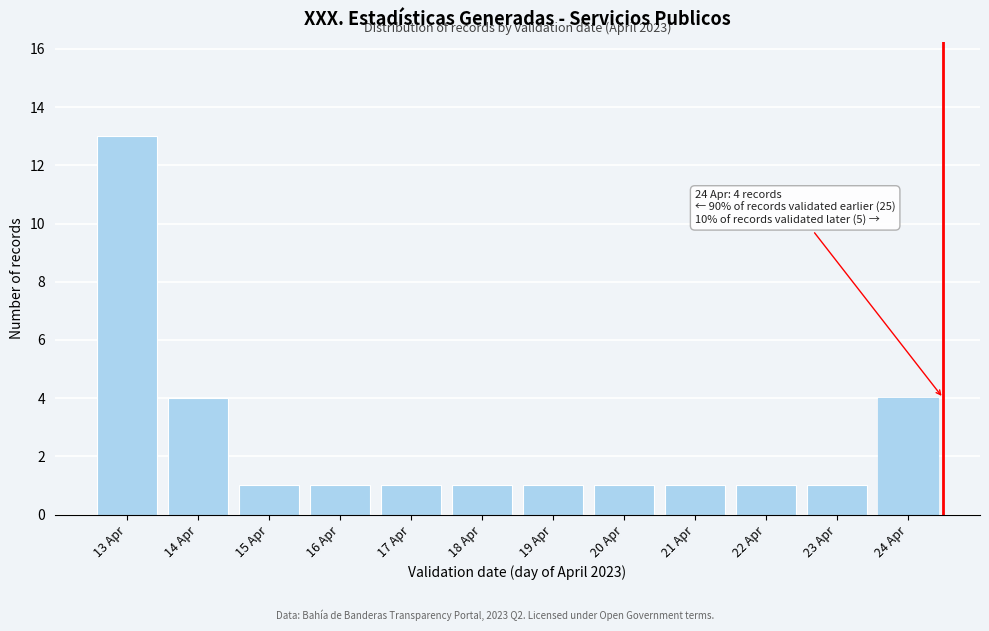

Reading right to left, transcribe all the data shown in this chart.

24 Apr=4	23 Apr=1	22 Apr=1	21 Apr=1	20 Apr=1	19 Apr=1	18 Apr=1	17 Apr=1	16 Apr=1	15 Apr=1	14 Apr=4	13 Apr=13